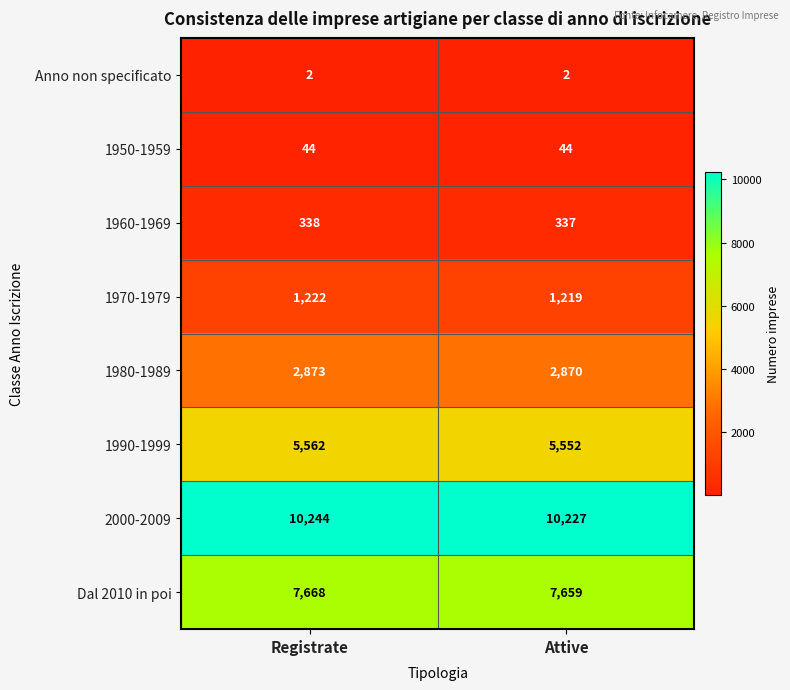

What is the difference between the 1970-1979 values at Attive and Registrate?

3